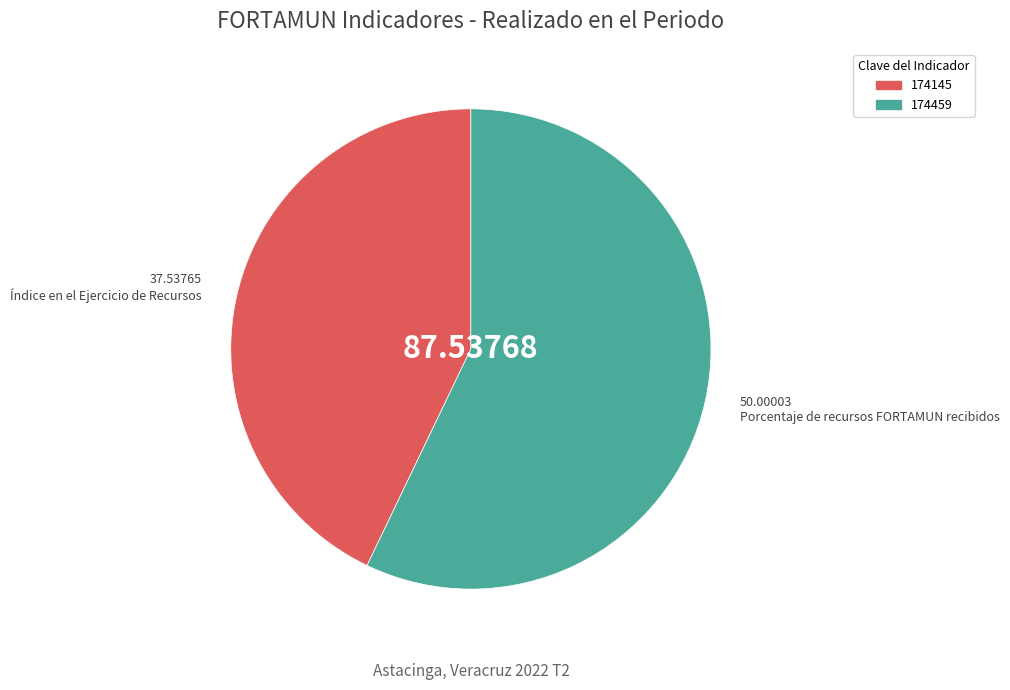

How many segments does this pie chart have?

2